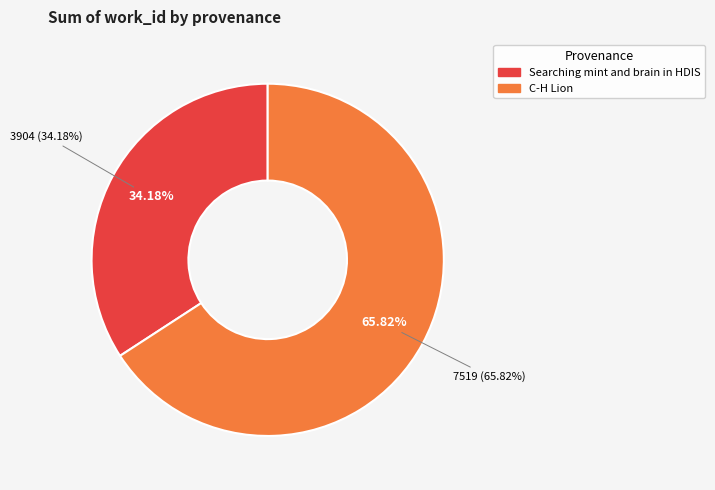

To the nearest percent, what percentage of the pie is C-H Lion?

66%